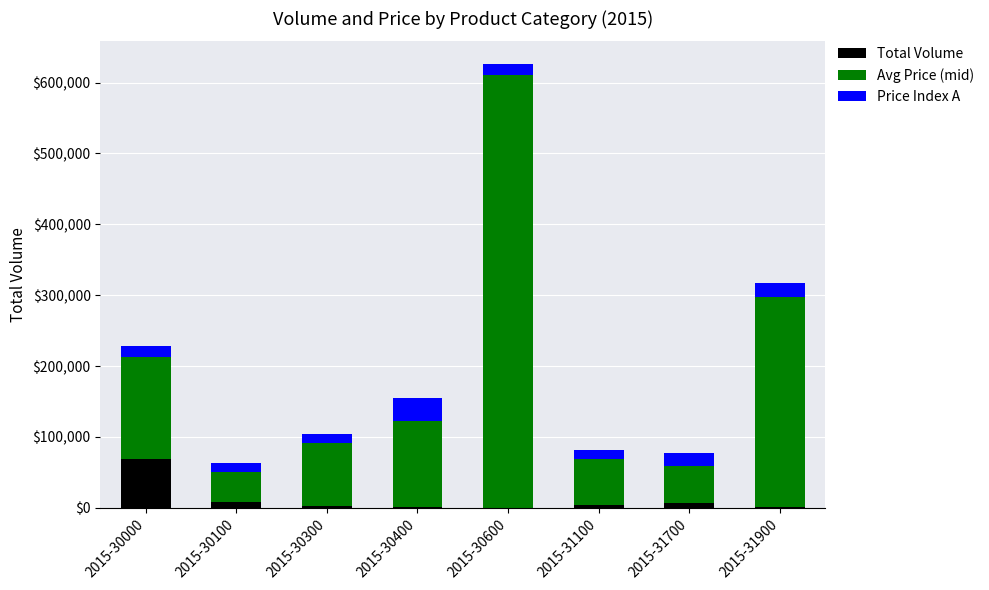

At which category is the sum across all series the highest?

2015-30600